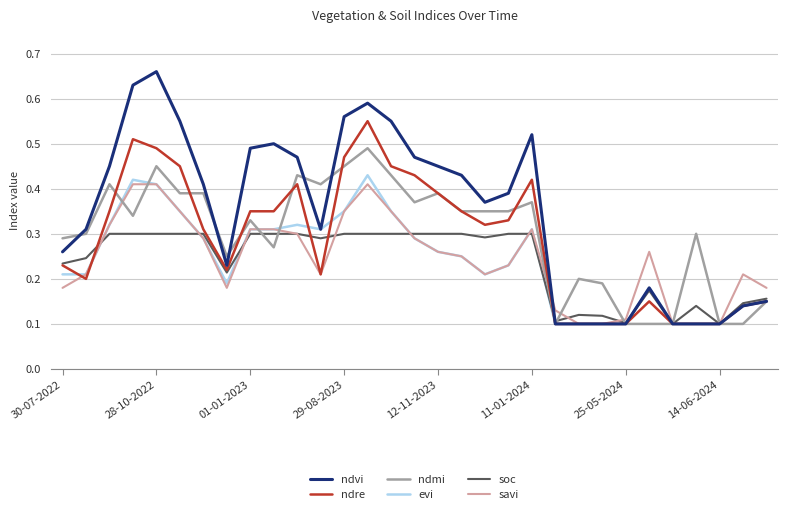

Which series has the widest spread of values?

ndvi